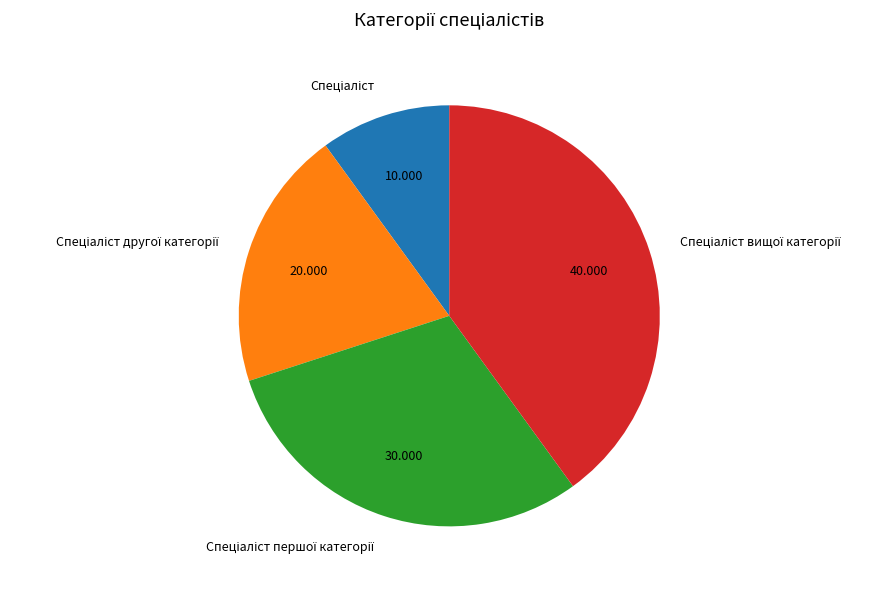

Is there any slice that represents more than half of the pie?

No